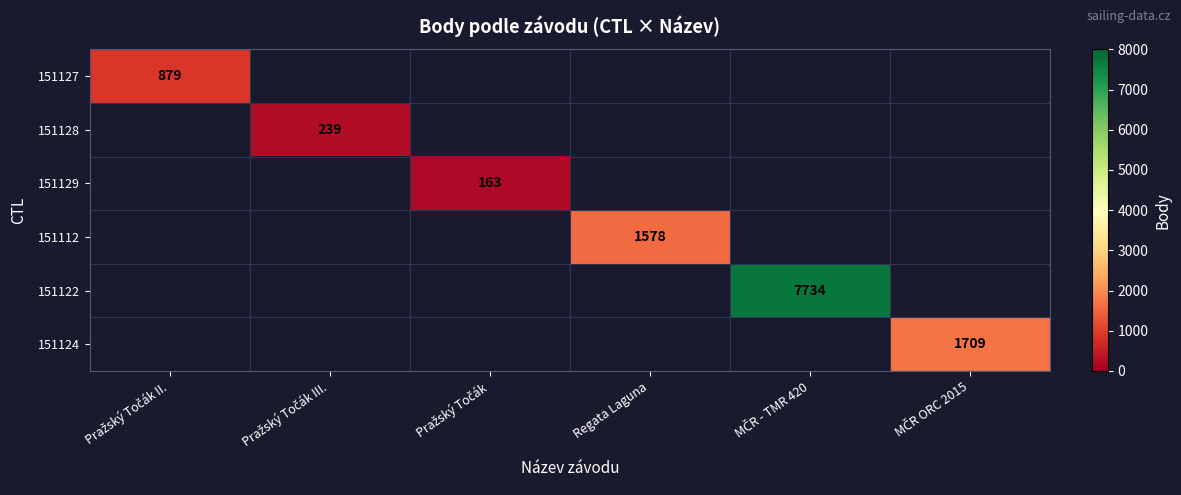

Between Regata Laguna and MČR - TMR 420, which is larger?

MČR - TMR 420